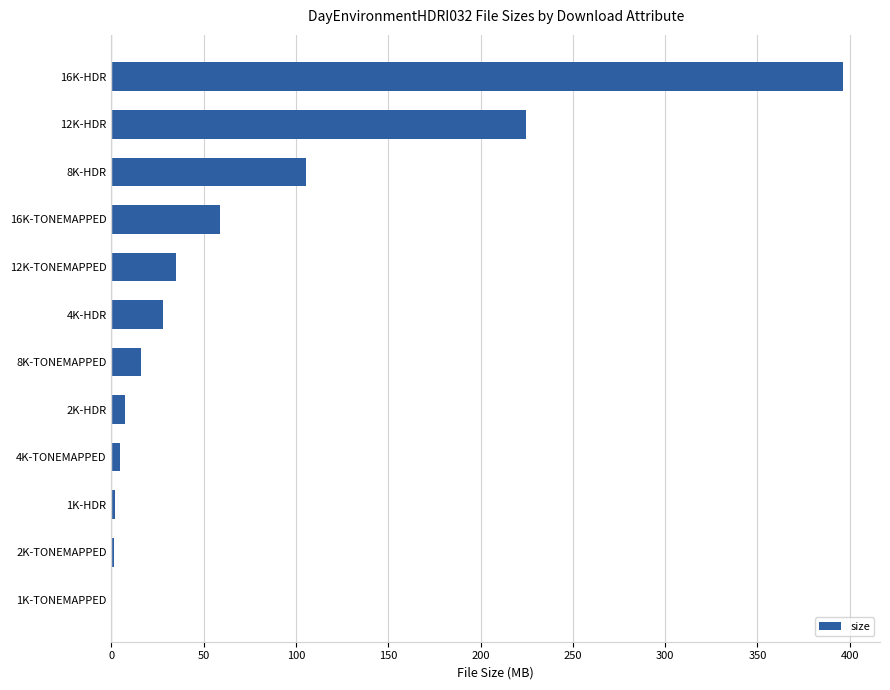

Approximately how many times larger is the value at 8K-HDR compared to 4K-HDR?

3.8